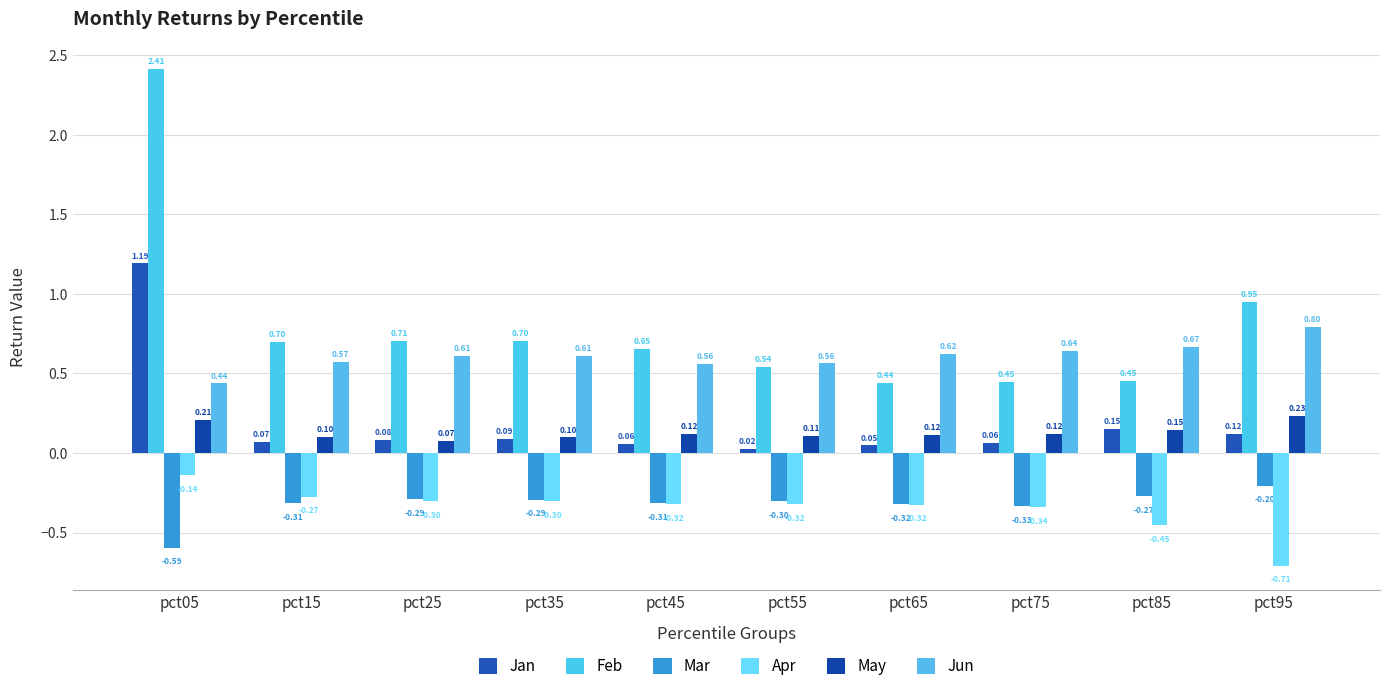

Does the chart contain any negative values?

Yes